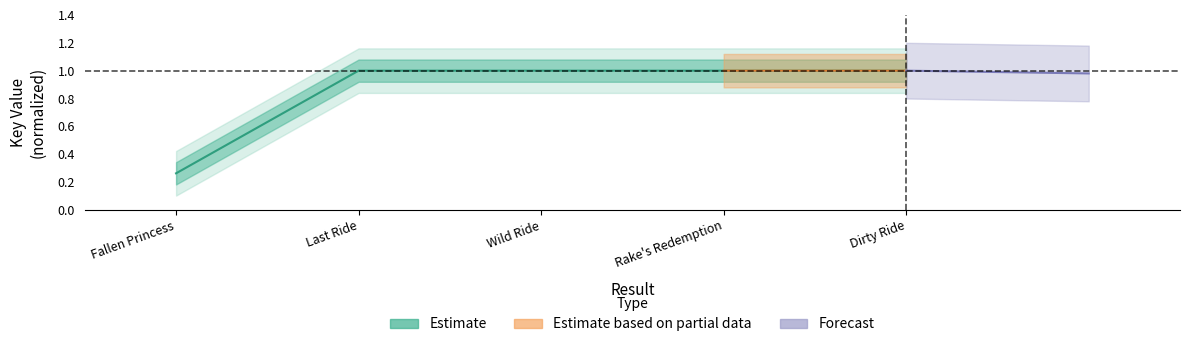

Does the chart have visible grid lines?

No